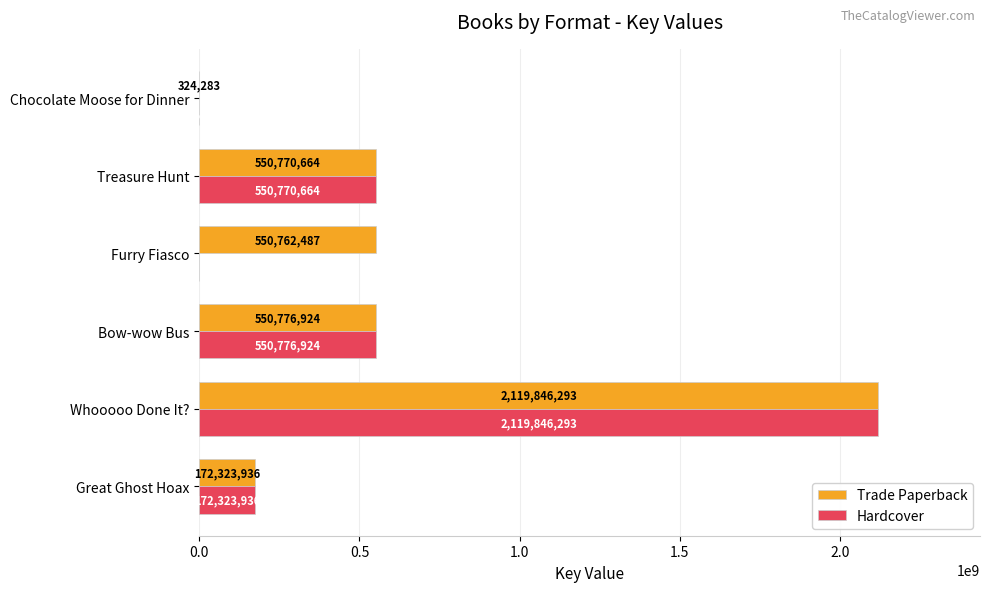

Is the value of Trade Paperback at Great Ghost Hoax greater than the value of Hardcover at Treasure Hunt?

No